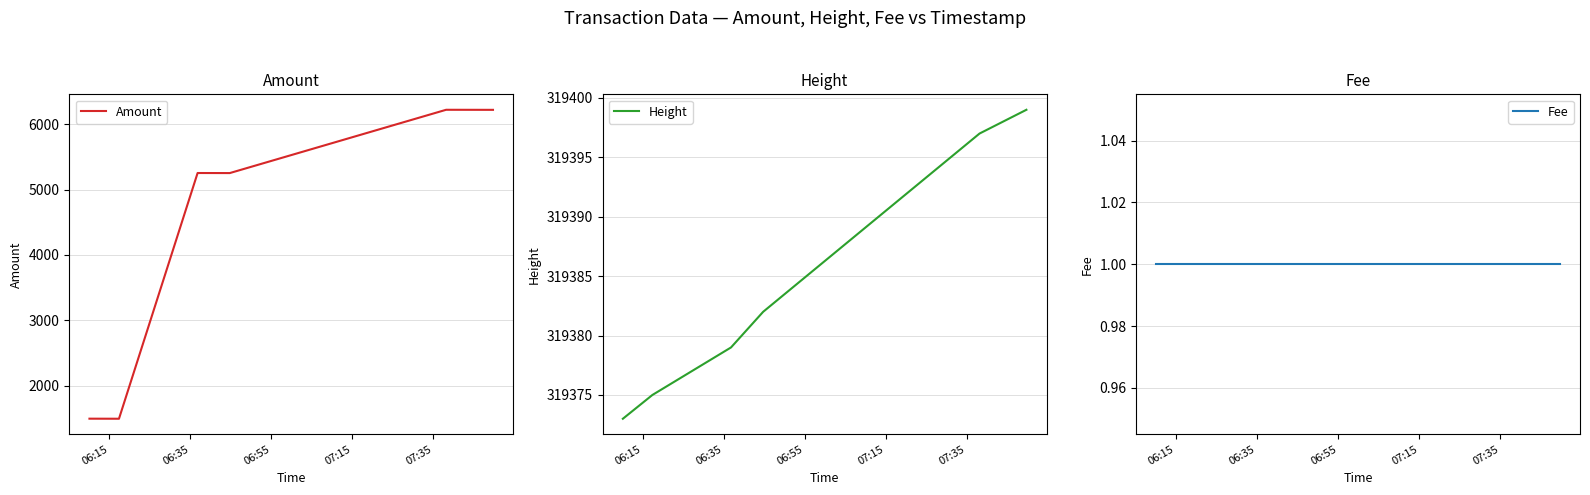

What is the highest value of the Amount series?

6218